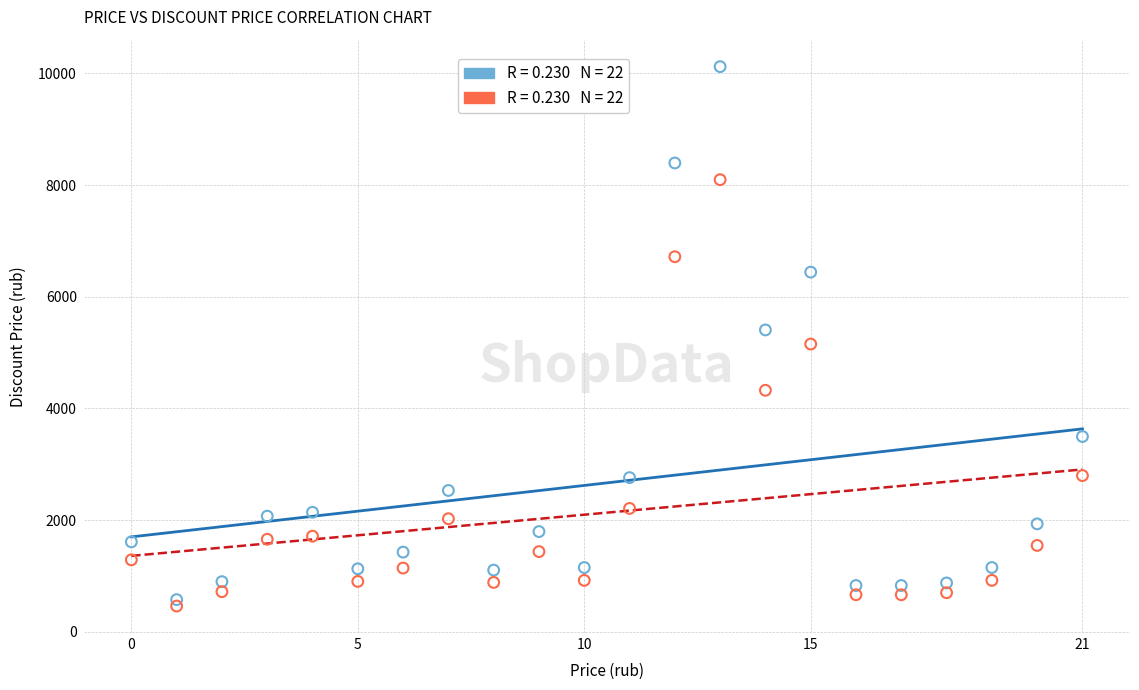

Across all data points, what is the range of Y values (max minus min)?

9660.0